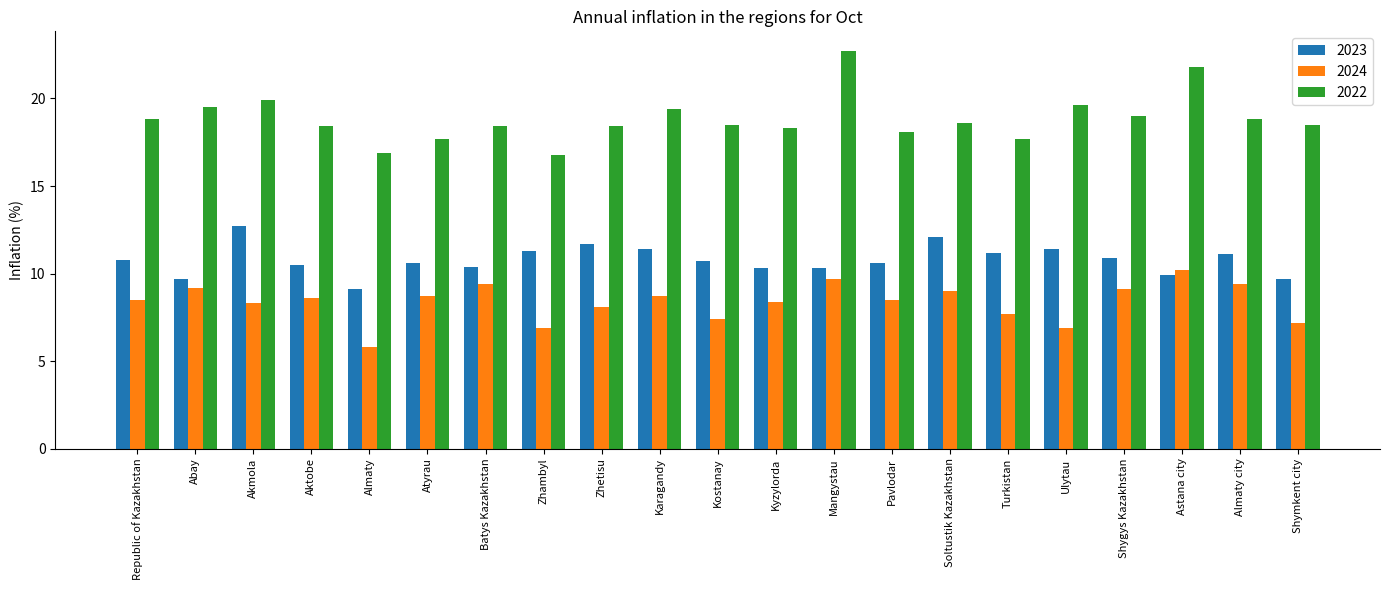

What position from the right is Astana city?

3